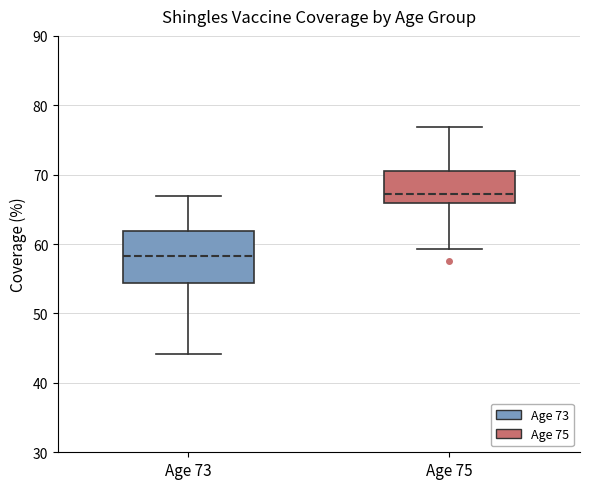

Reading left to right, read every box against the y-axis: the position of its median line, the range the box covers, and the ends of its whiskers. The values are not printed on the chart, so give them approximately, as read against the axis.

Age 73: median 58, box 54 to 62, whiskers 44 to 67
Age 75: median 67, box 66 to 71, whiskers 59 to 77